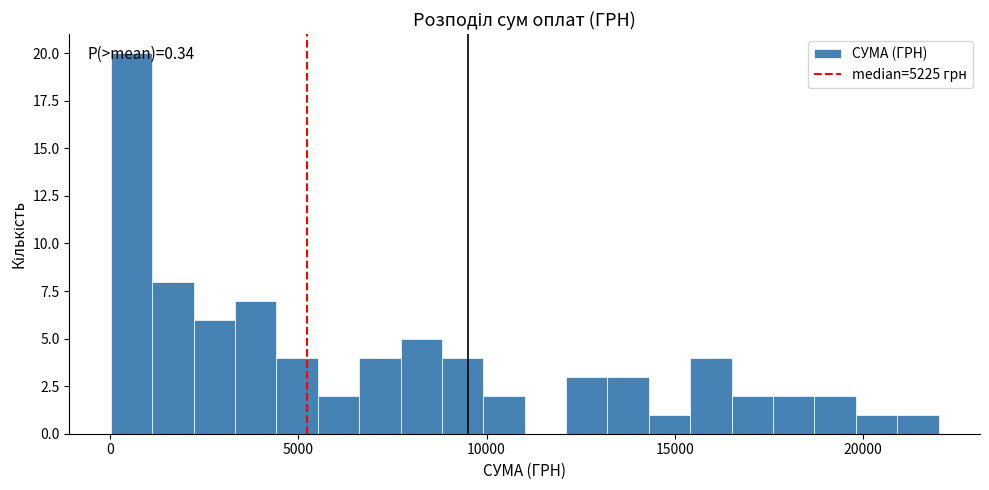

Around what value on the x-axis is the tallest bar? Give the approximate position of its centre, as read against the axis.

500